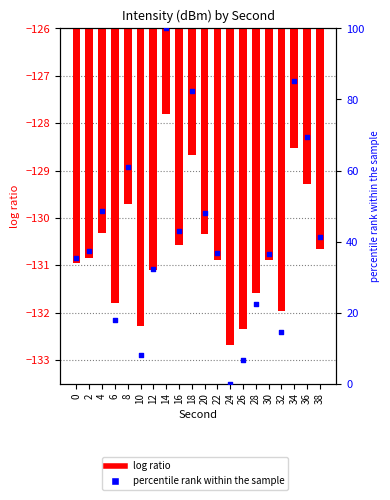

Which series has the largest Y range (max minus min)?

percentile rank within the sample